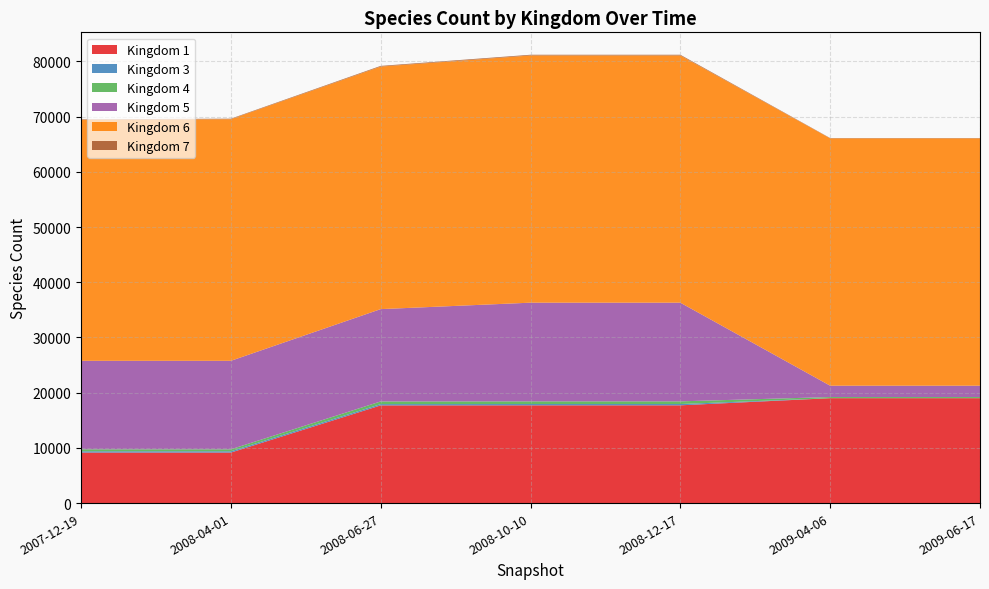

Reading left to right, extract all data points from this chart.

1: 2007-12-19=9150	2008-04-01=9150	2008-06-27=17696	2008-10-10=17709	2008-12-17=17709	2009-04-06=19004	2009-06-17=19004
3: 2007-12-19=232	2008-04-01=232	2008-06-27=232	2008-10-10=235	2008-12-17=235	2009-04-06=2	2009-06-17=2
4: 2007-12-19=361	2008-04-01=361	2008-06-27=485	2008-10-10=486	2008-12-17=486	2009-04-06=204	2009-06-17=204
5: 2007-12-19=16030	2008-04-01=16030	2008-06-27=16724	2008-10-10=17874	2008-12-17=17874	2009-04-06=2056	2009-06-17=2056
6: 2007-12-19=43663	2008-04-01=43770	2008-06-27=43937	2008-10-10=44782	2008-12-17=44782	2009-04-06=44803	2009-06-17=44803
7: 2007-12-19=92	2008-04-01=92	2008-06-27=123	2008-10-10=129	2008-12-17=129	2009-04-06=57	2009-06-17=57